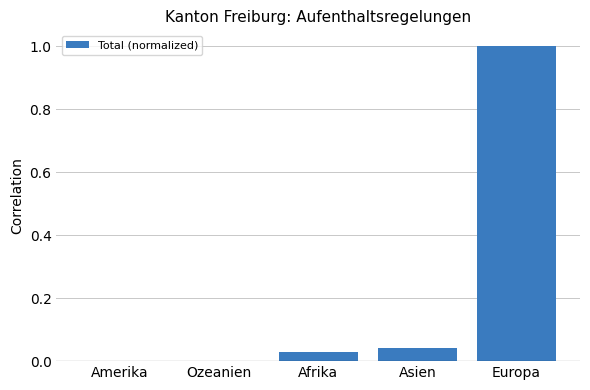

The value at Amerika is 0.5. True or false?

False